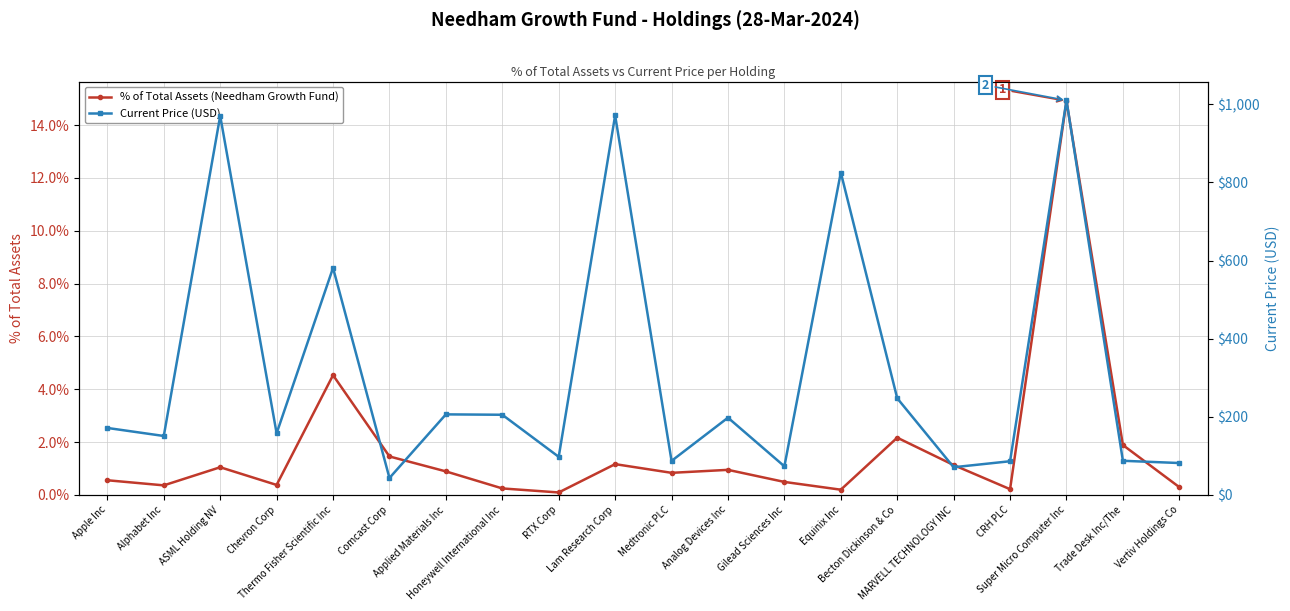

How many interior local valleys does the Current Price ($) series have?

7